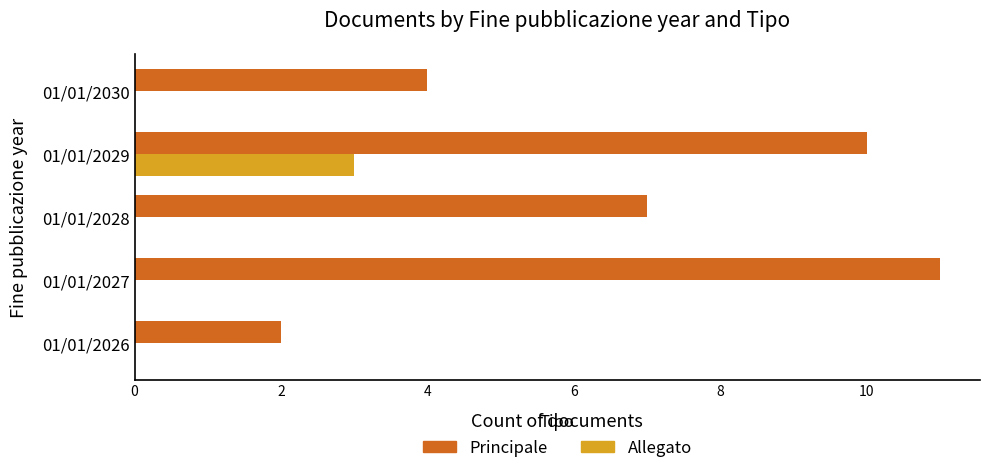

The Principale series shows 2 at 01/01/2026. True or false?

True